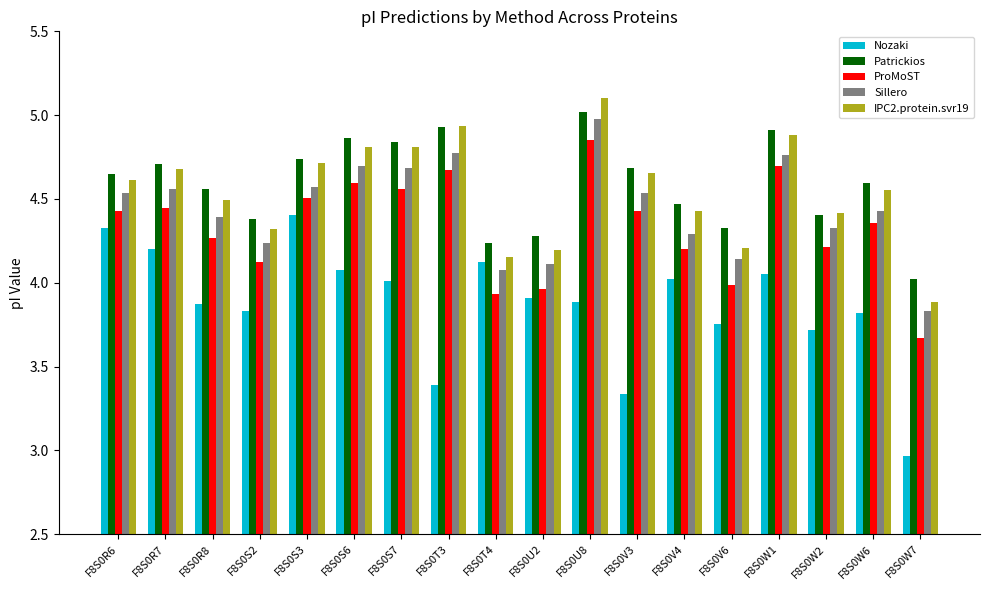

How many series are shown in this chart?

5